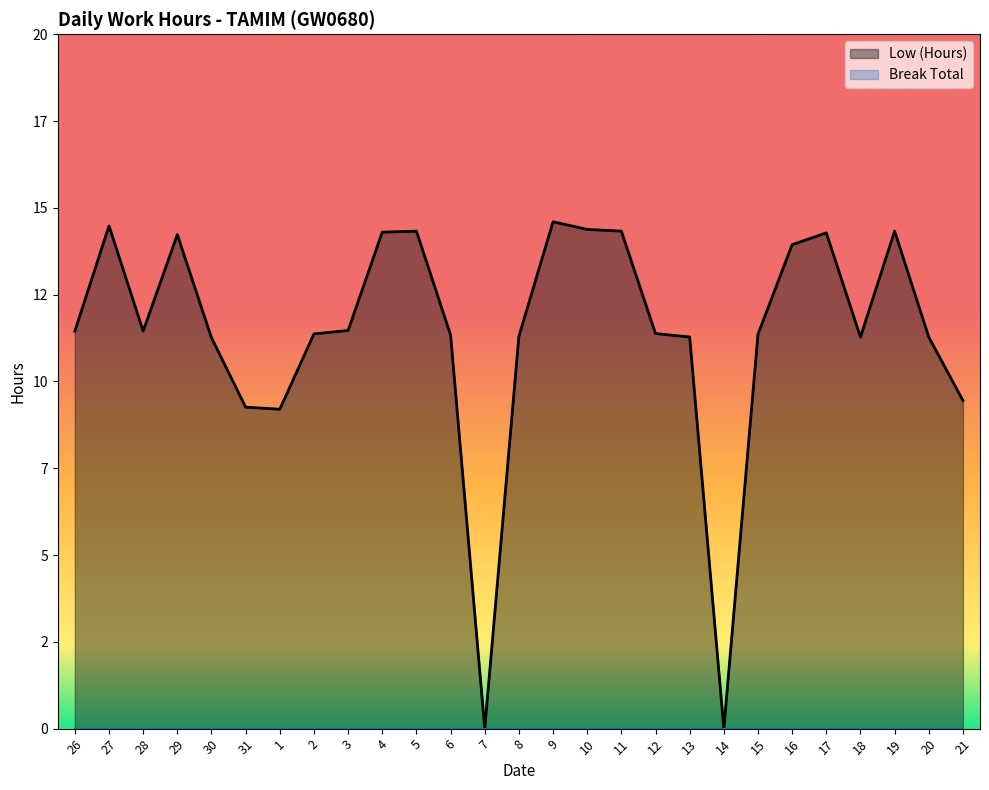

Which label corresponds to the largest value in the chart?

9